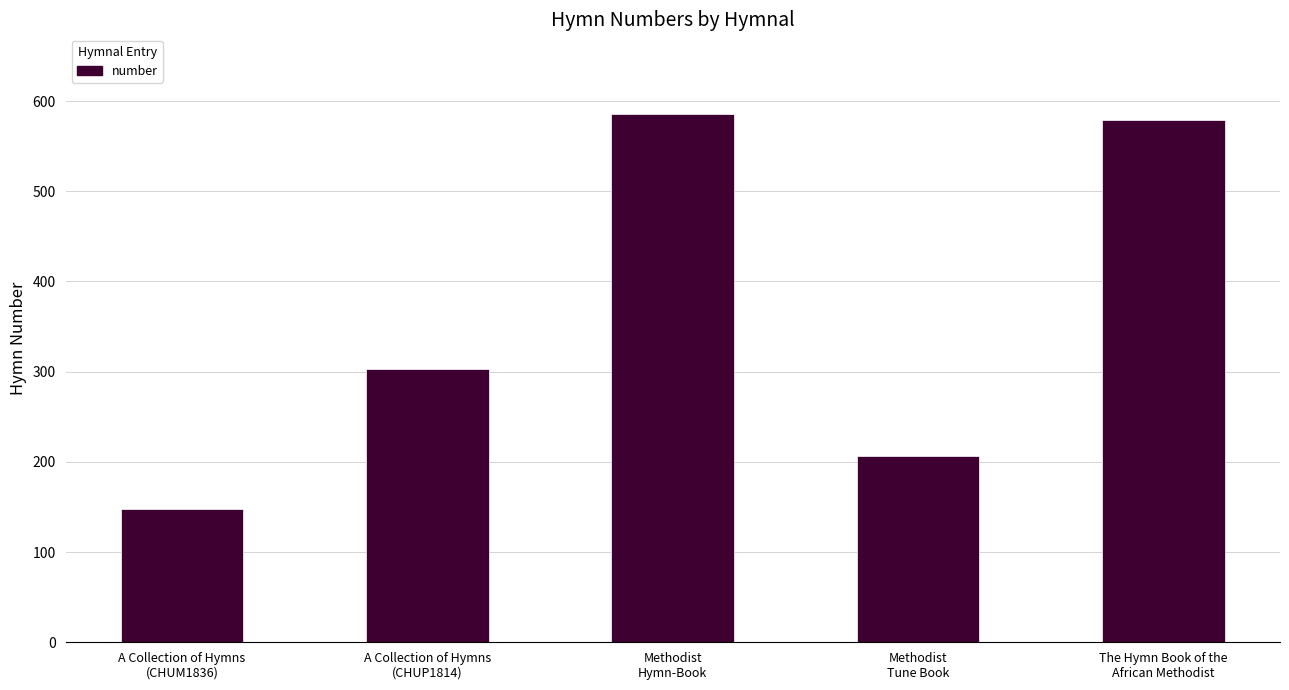

The value at A Collection of Hymns
(CHUM1836) is 62. True or false?

False